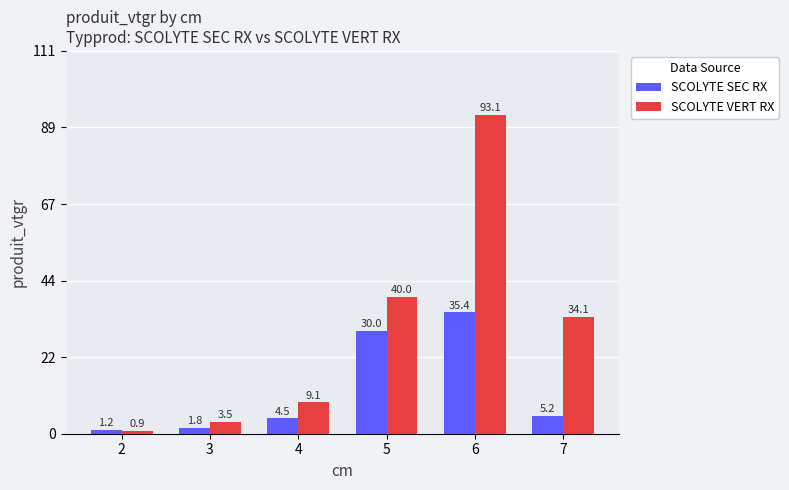

What is the lowest value of the SCOLYTE VERT RX series?

0.9